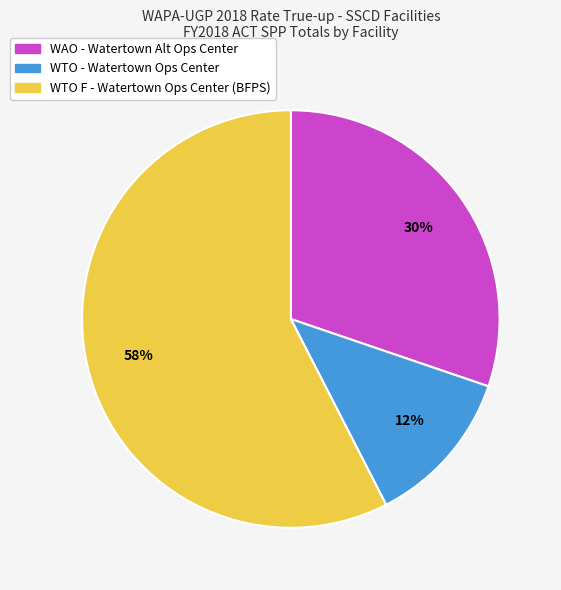

To the nearest percent, what is the average slice percentage?

33%